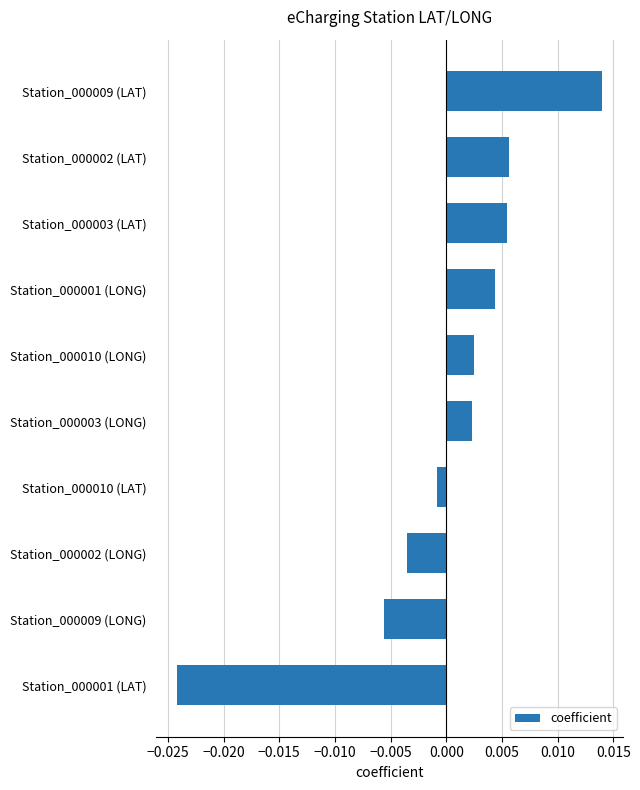

At which category does the chart reach its minimum across all series?

Station_000001 (LAT)